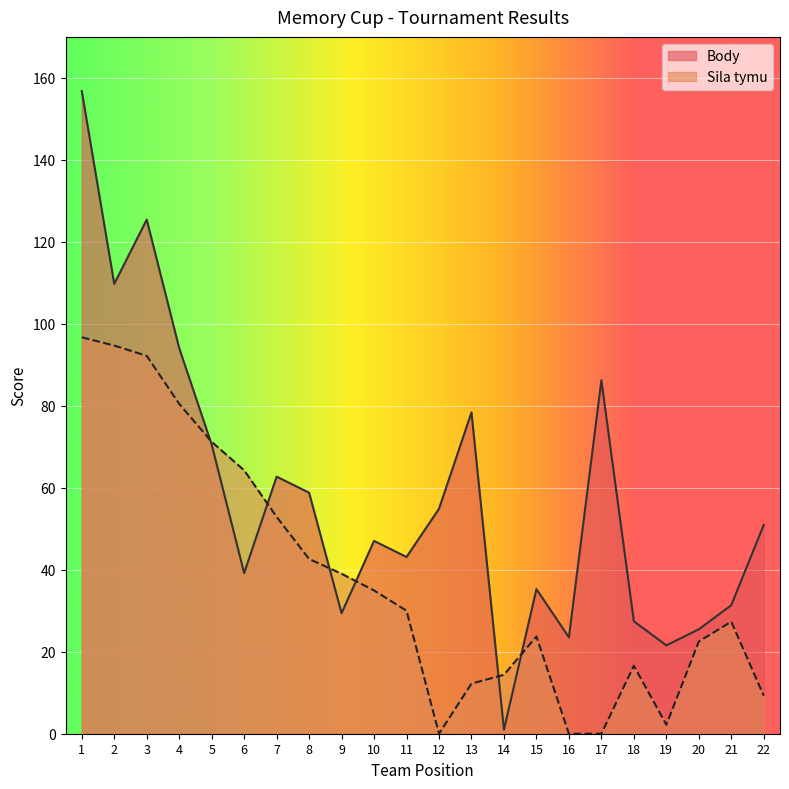

What is the sum of all Sila tymu values?

827.2